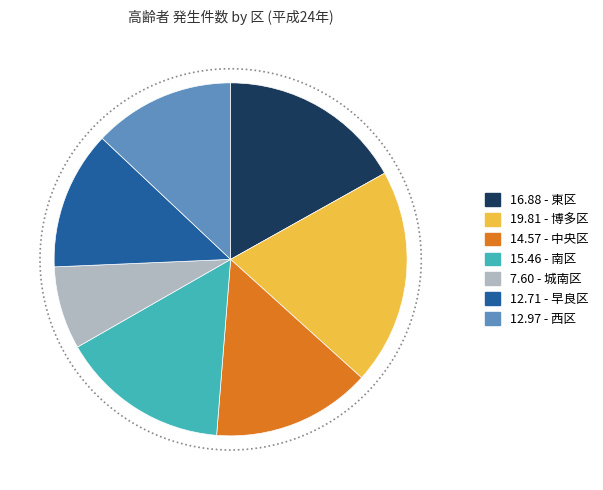

What is the largest slice in the pie chart?

博多区